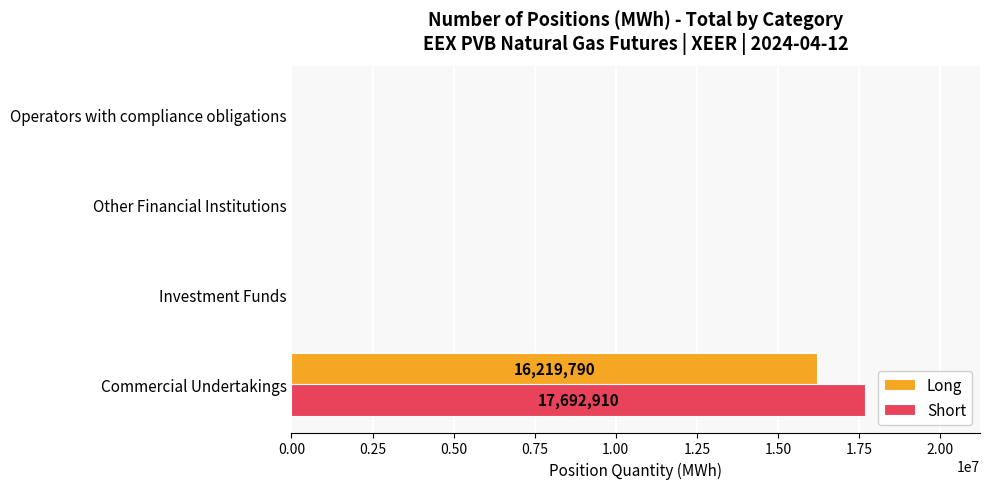

How many data points in Short are above 0?

1